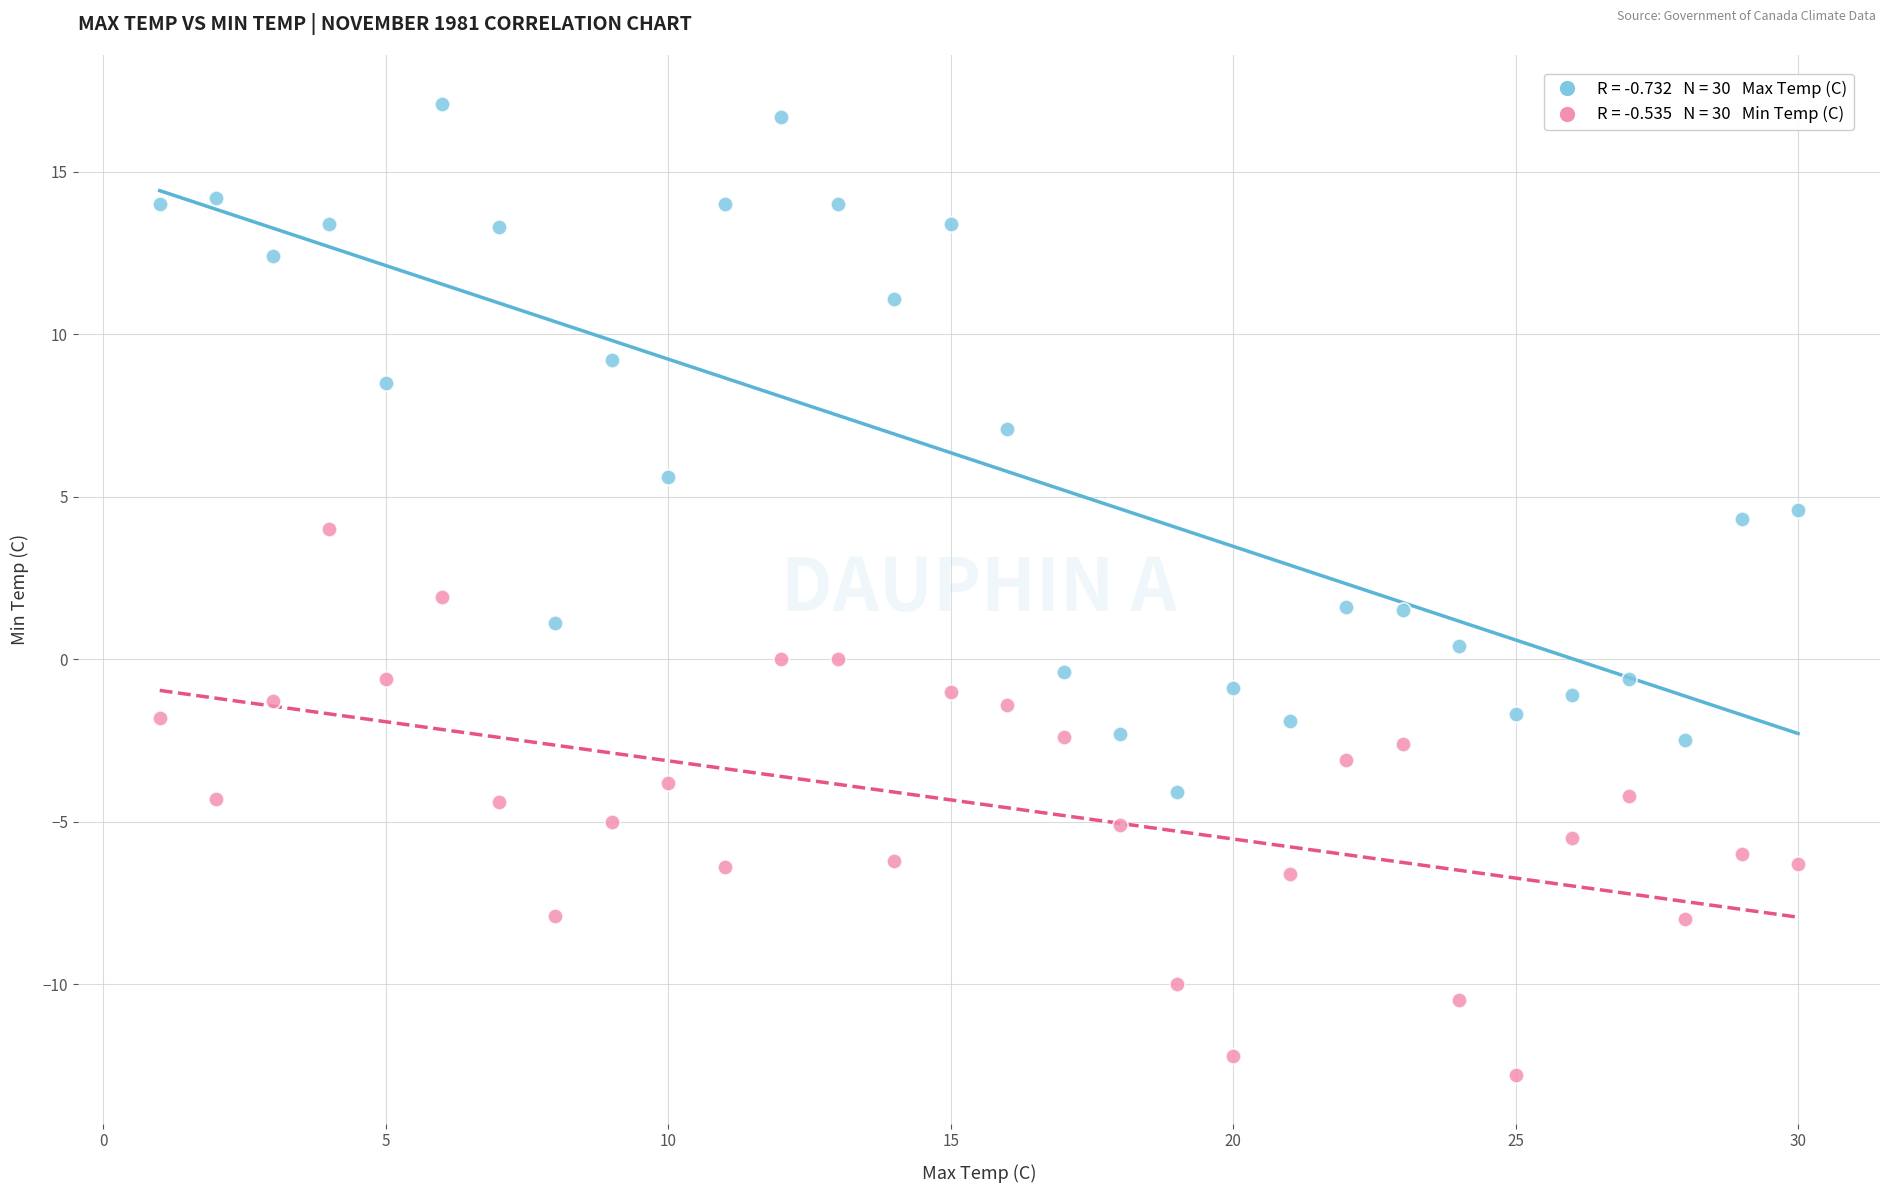

Across all data points, what is the range of X values (max minus min)?

29.0